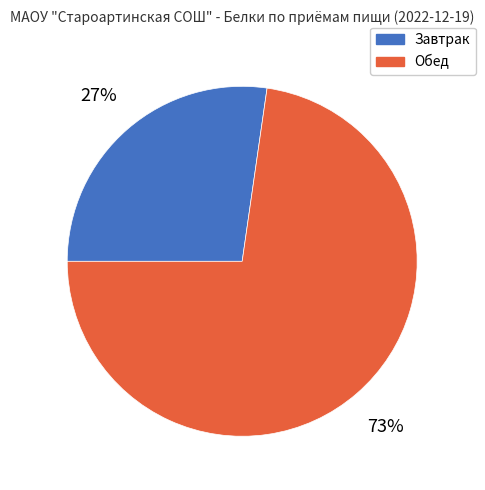

What is the ratio of the value at Обед to the value at Завтрак?

2.7